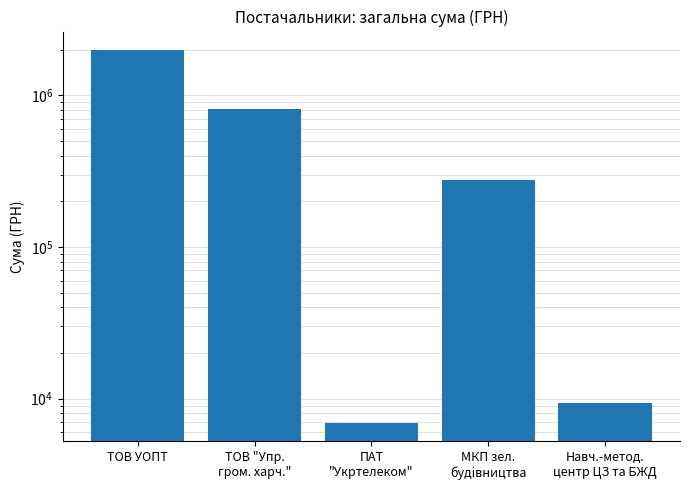

What is the sum of all values?

3084324.0